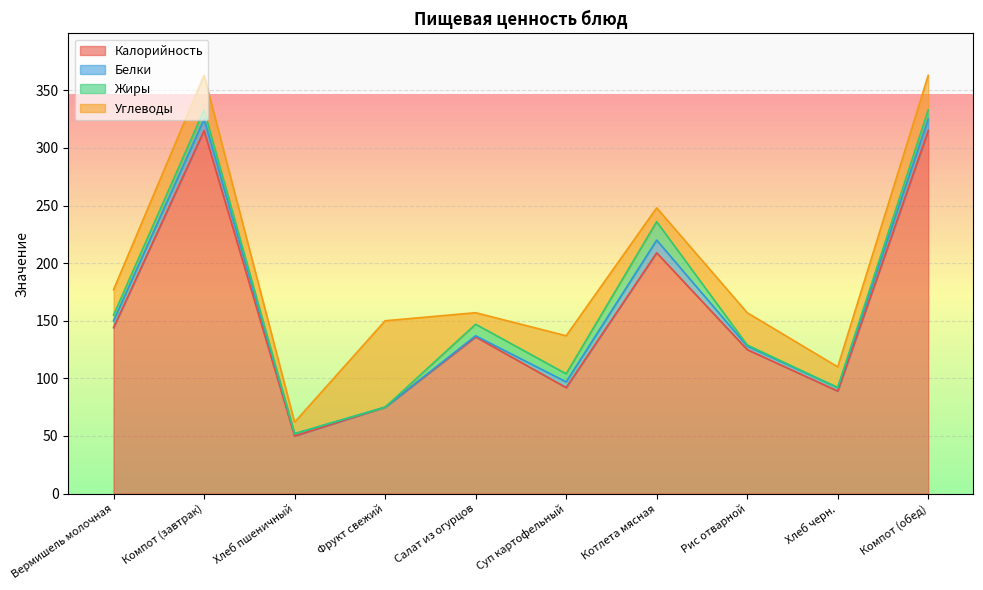

Between Компот (обед) and Рис отварной, which is larger?

Компот (обед)